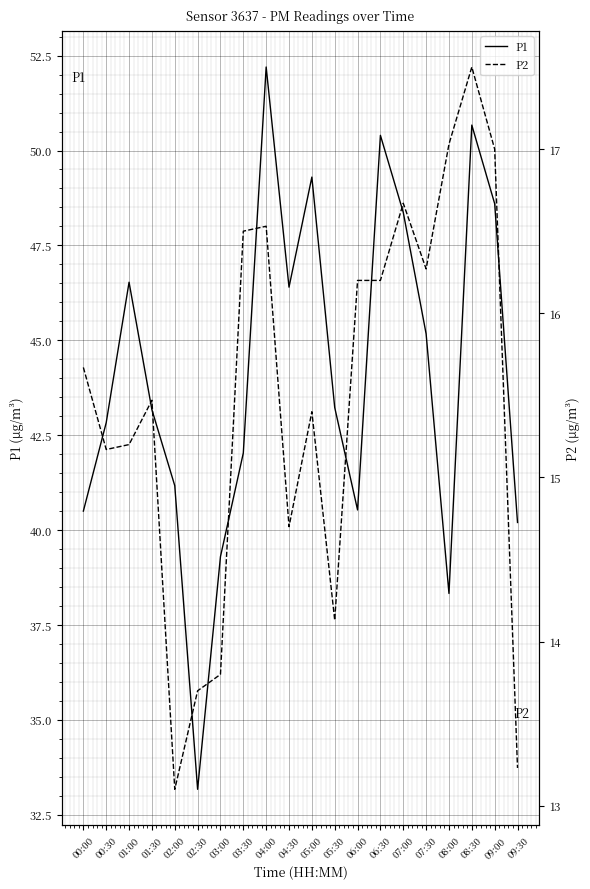

At which category is the sum across all series the highest?

04:00